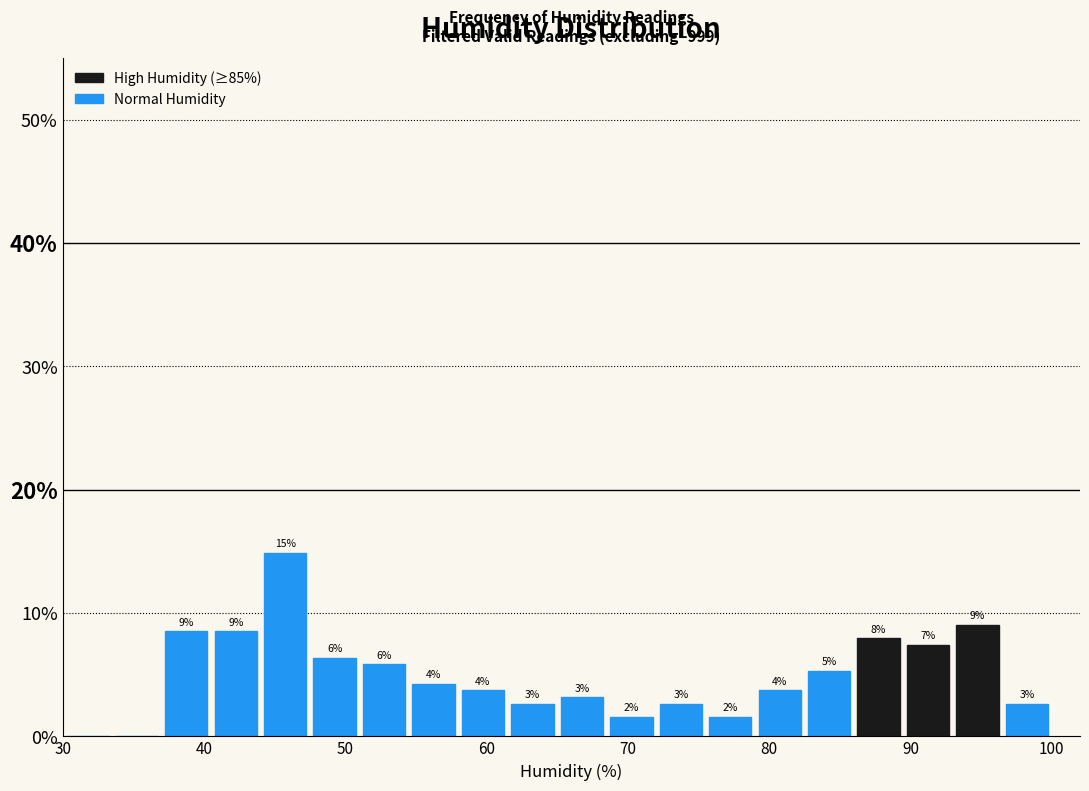

Around what value on the x-axis is the tallest bar? Give the approximate position of its centre, as read against the axis.

46